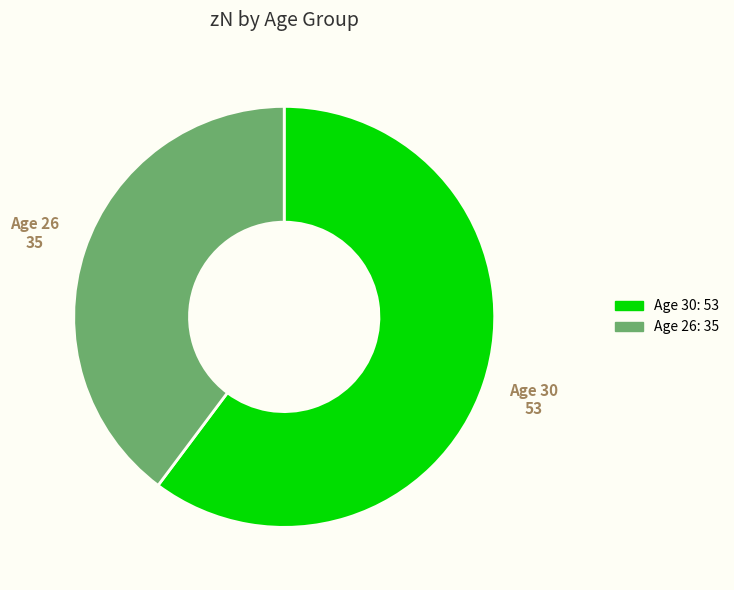

How many slices are in this pie chart?

2